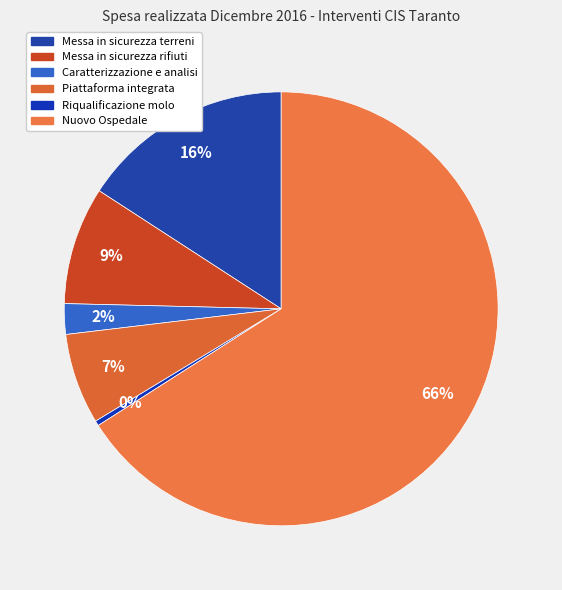

What is the smallest slice in the pie chart?

Riqualificazione molo